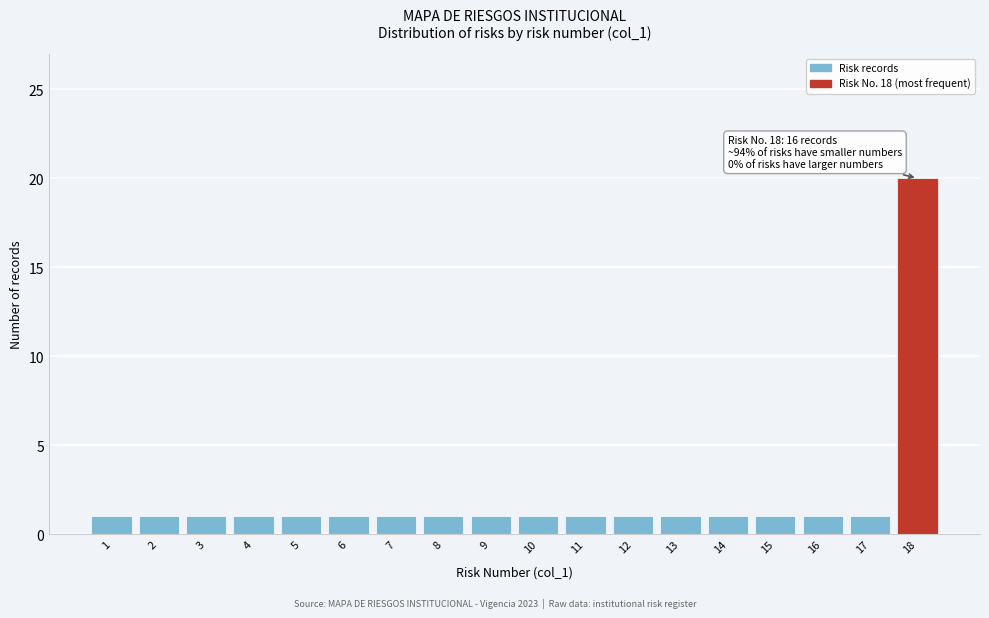

Reading left to right, transcribe all the data shown in this chart.

1	1	1	1	1	1	1	1	1	1	1	1	1	1	1	1	1	20